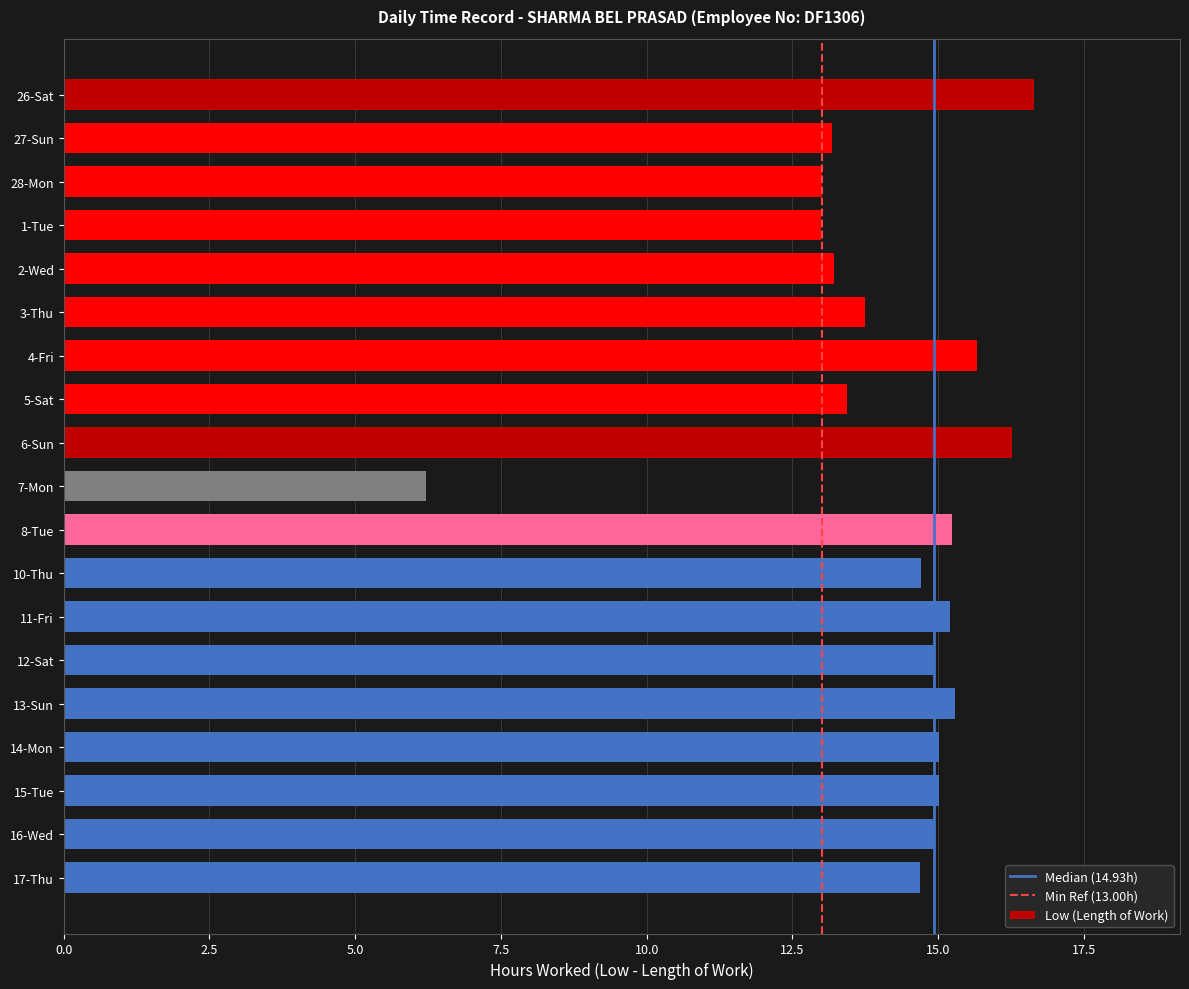

True or false: the data shows 14.9 at 12-Sat.

True